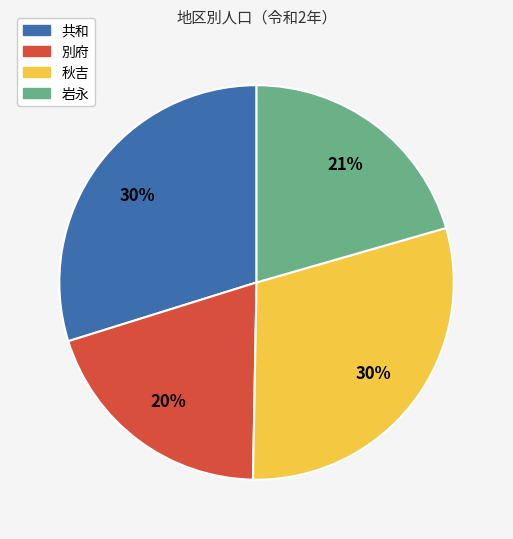

To the nearest percent, what is the average slice percentage?

25%